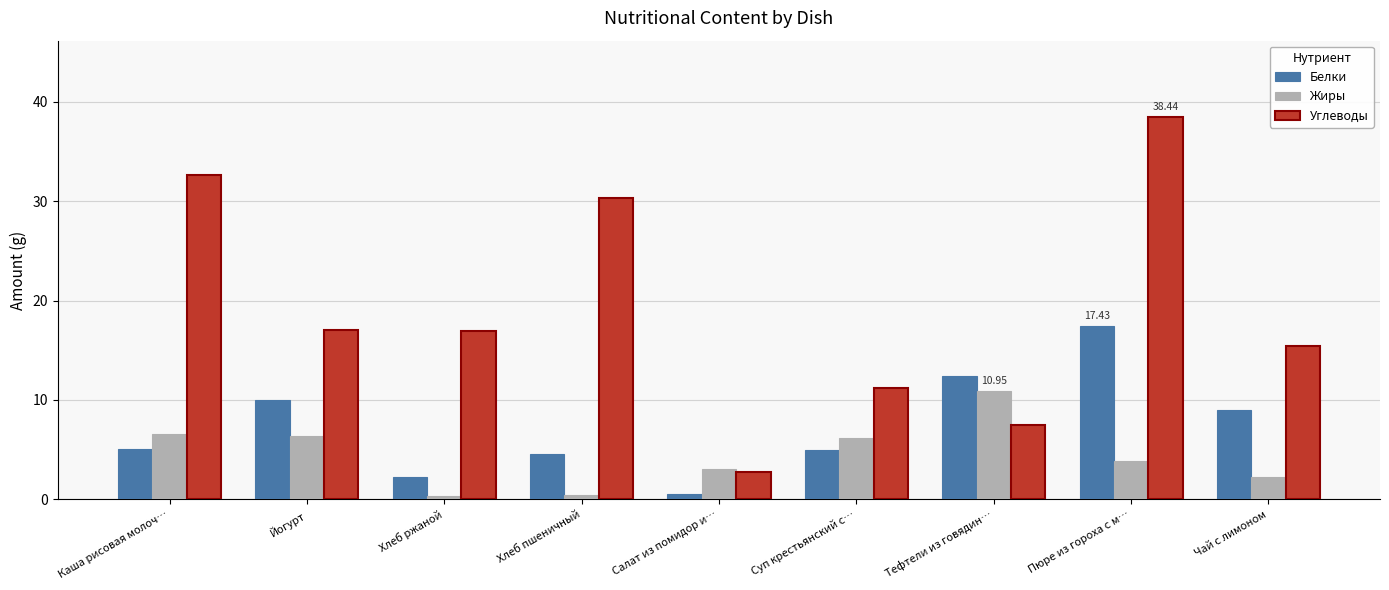

Which series has the largest total across all categories?

Углеводы